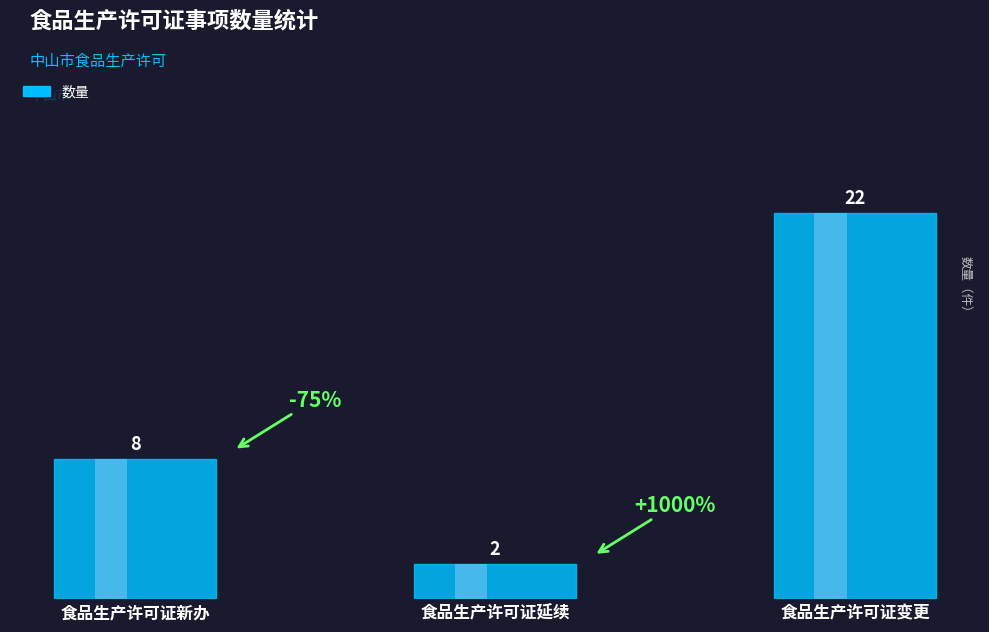

What is the ratio of the value at 食品生产许可证变更 to the value at 食品生产许可证新办?

2.8